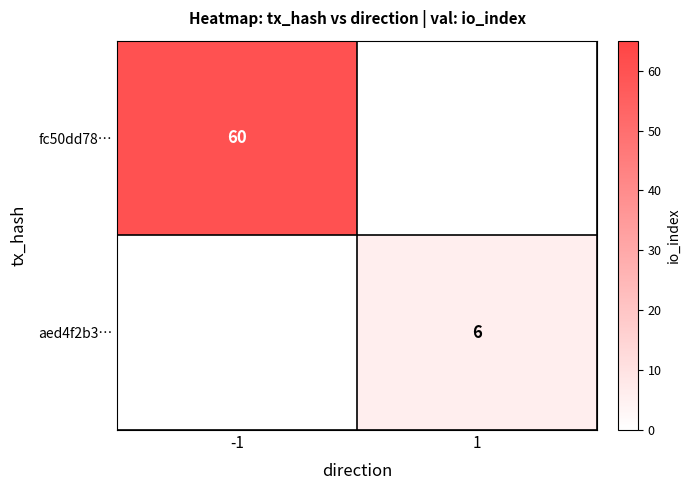

What is the greatest value displayed?

60.0